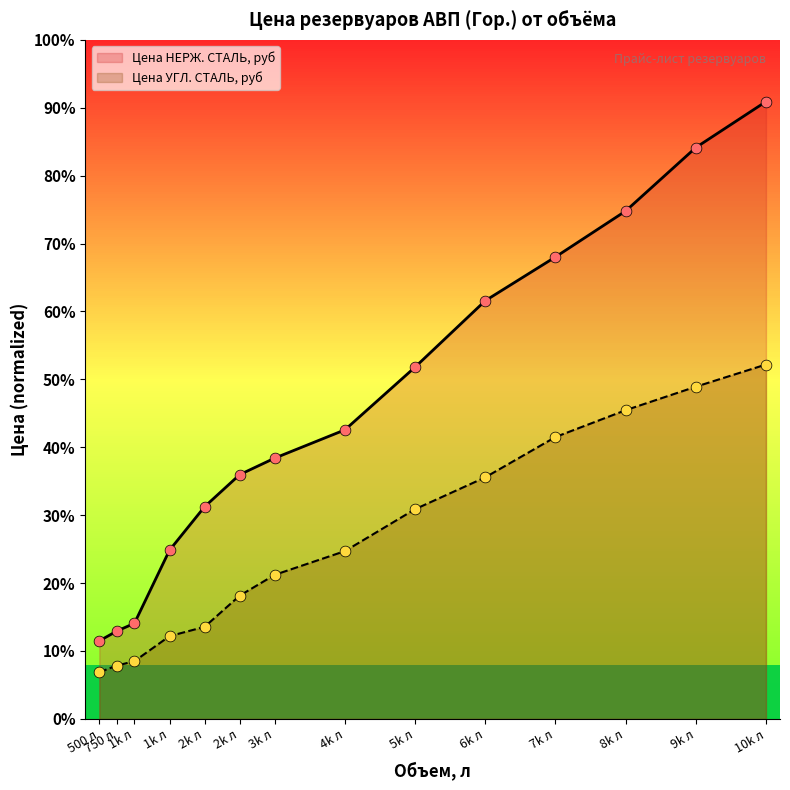

Which series contains the lowest Y value?

Цена УГЛ. СТАЛЬ, руб